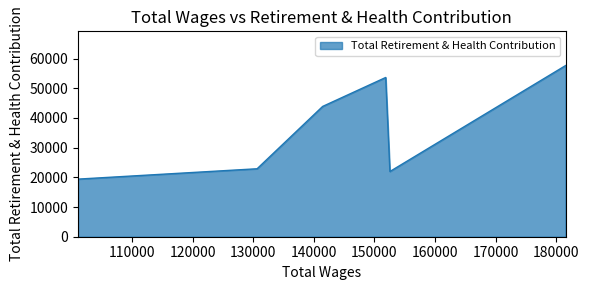

What position from the right is 151860.0?

4